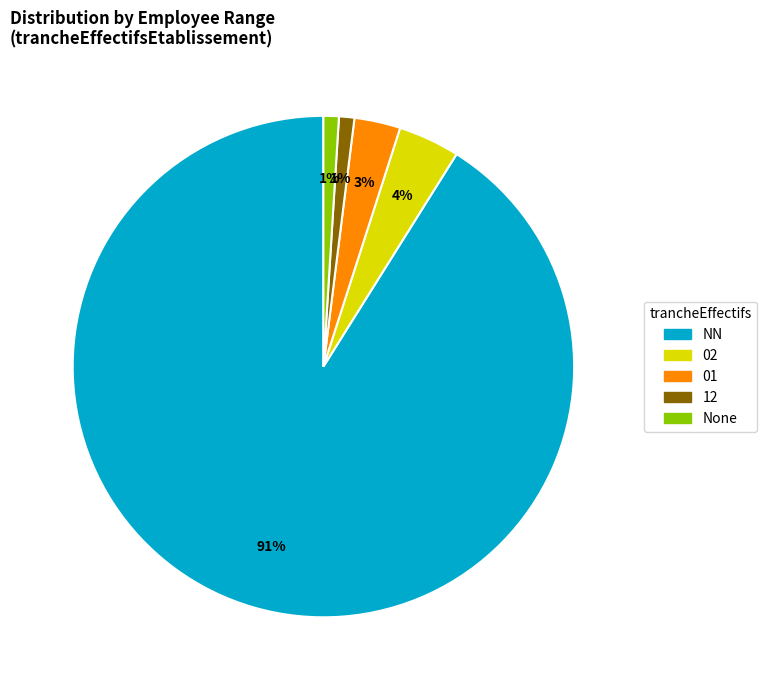

Is there any slice that represents more than half of the pie?

Yes